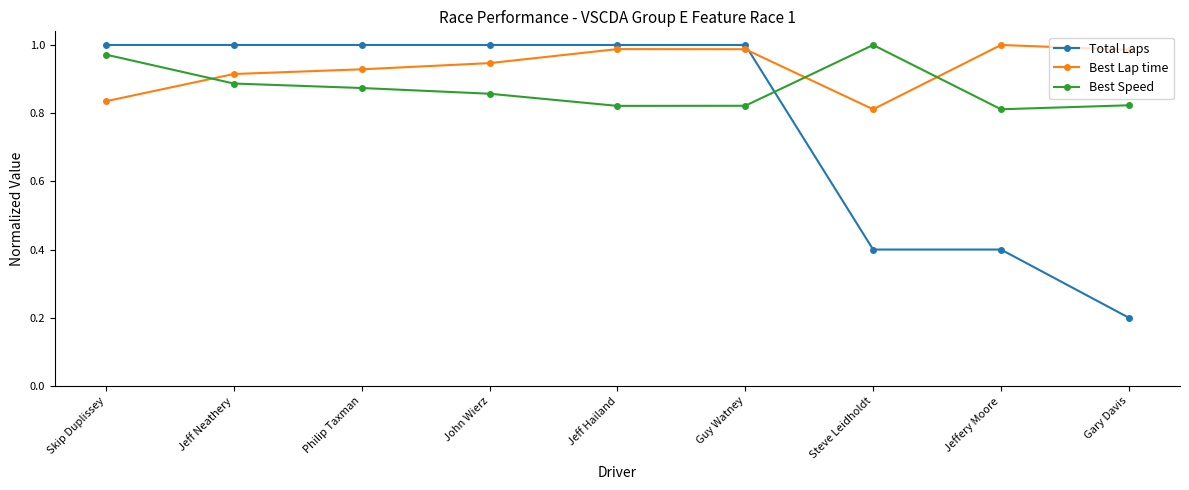

What is the difference between the highest and lowest values at Guy Watney?

0.2